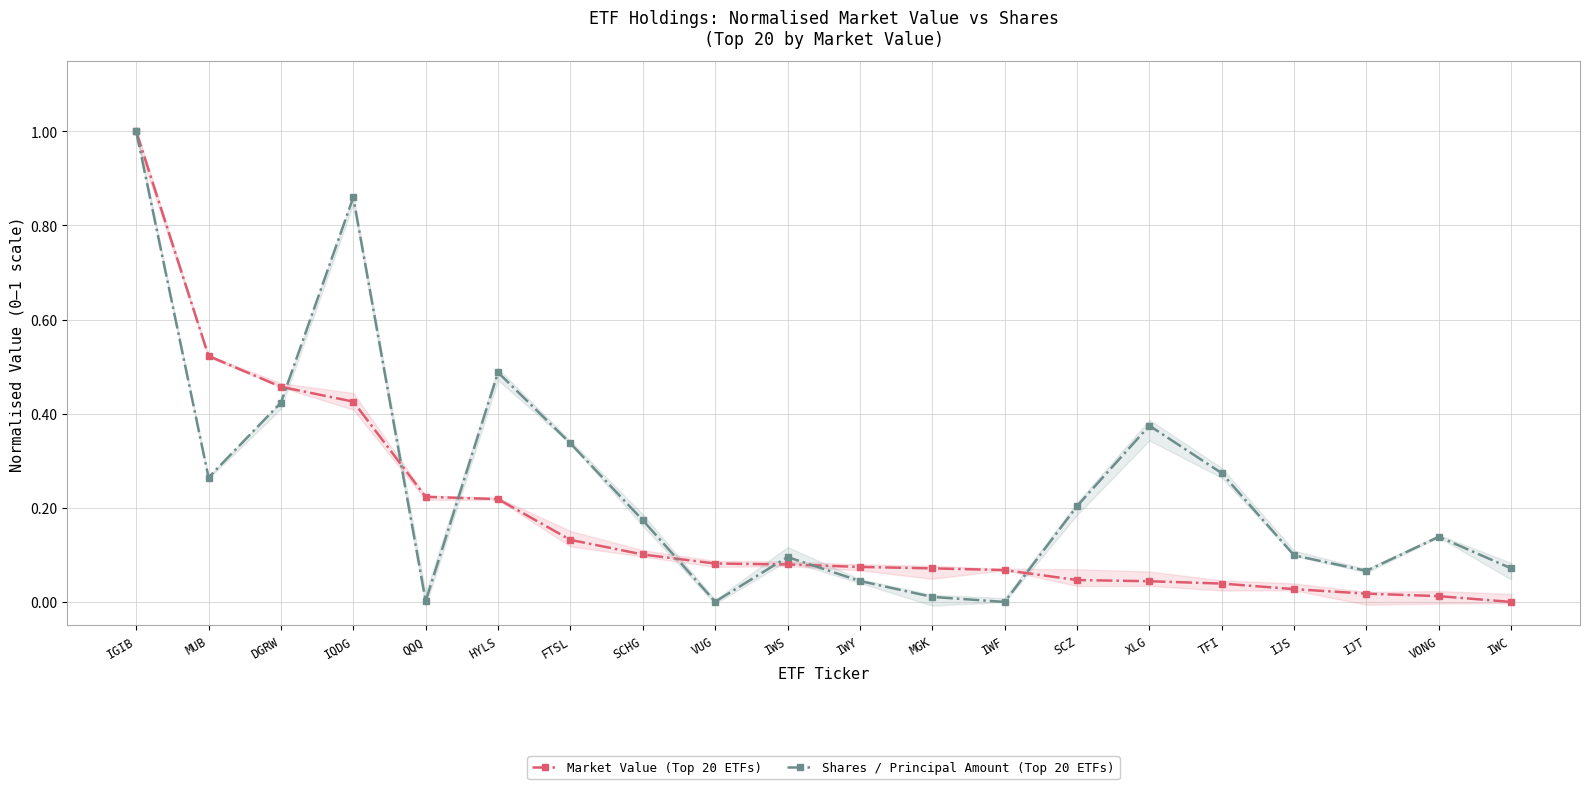

After their last crossing, which series has the higher values: Market Value (Top 20 ETFs) or Shares / Principal Amount (Top 20 ETFs)?

Shares / Principal Amount (Top 20 ETFs)